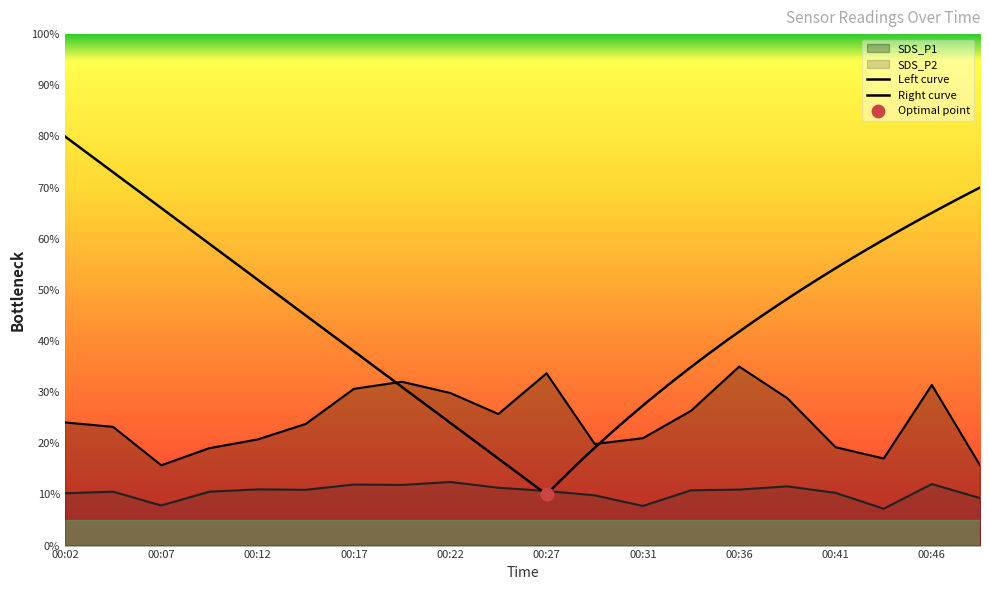

What is the total value across all series at 00:39?

40.4